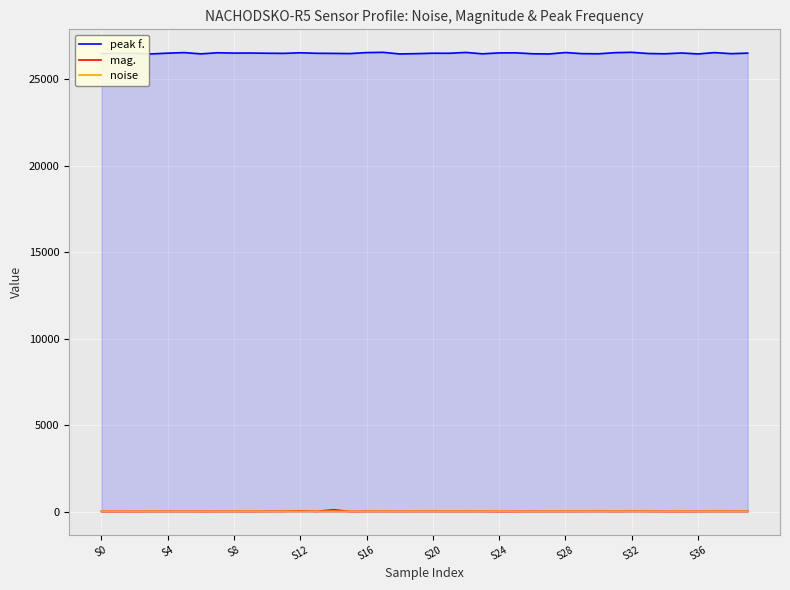

True or false: mag. and peak f. cross at least once.

False